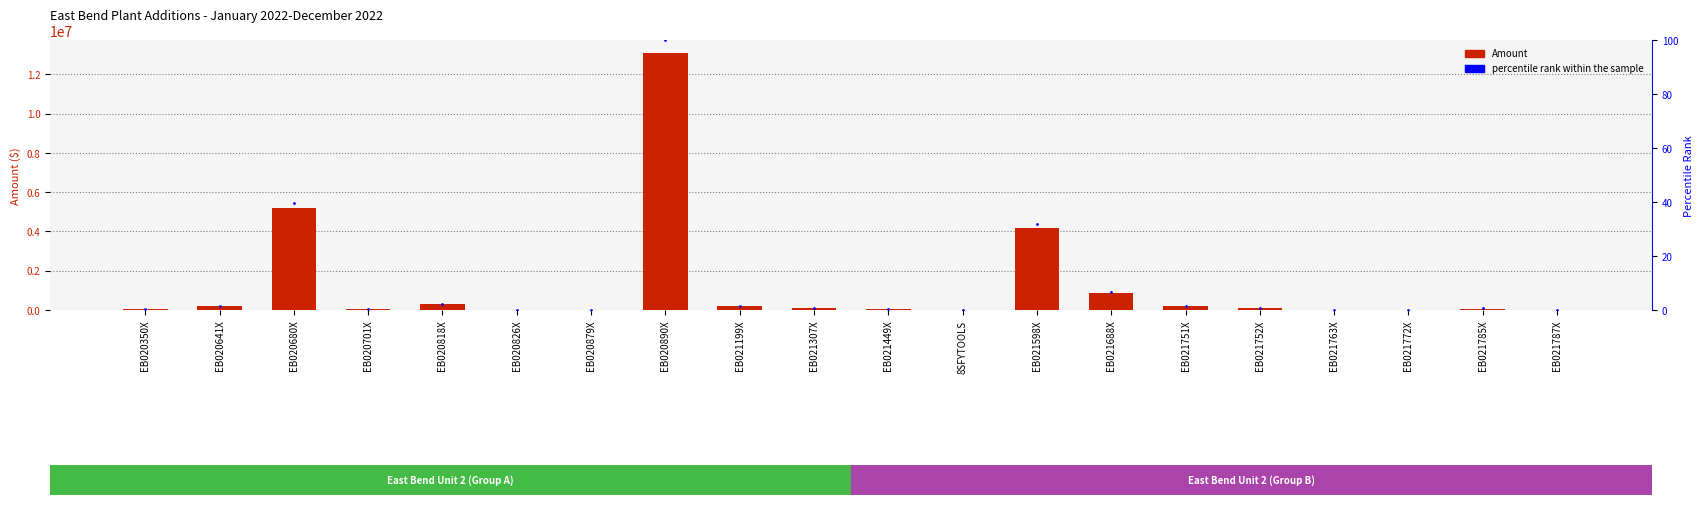

What is the label of the 13th bar from the left?

EB021598X